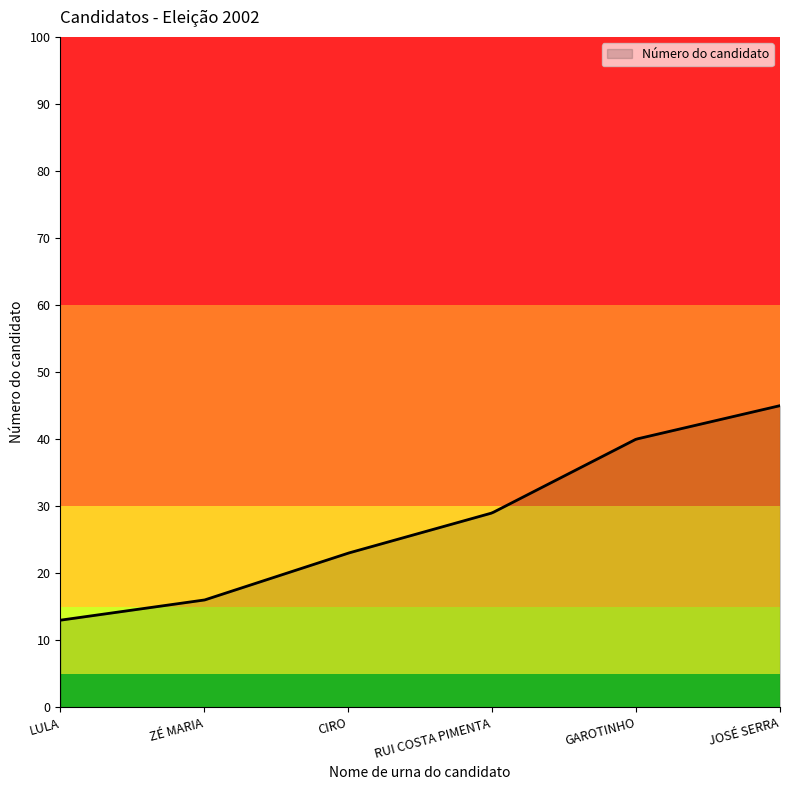

What is the smallest value displayed?

13.0